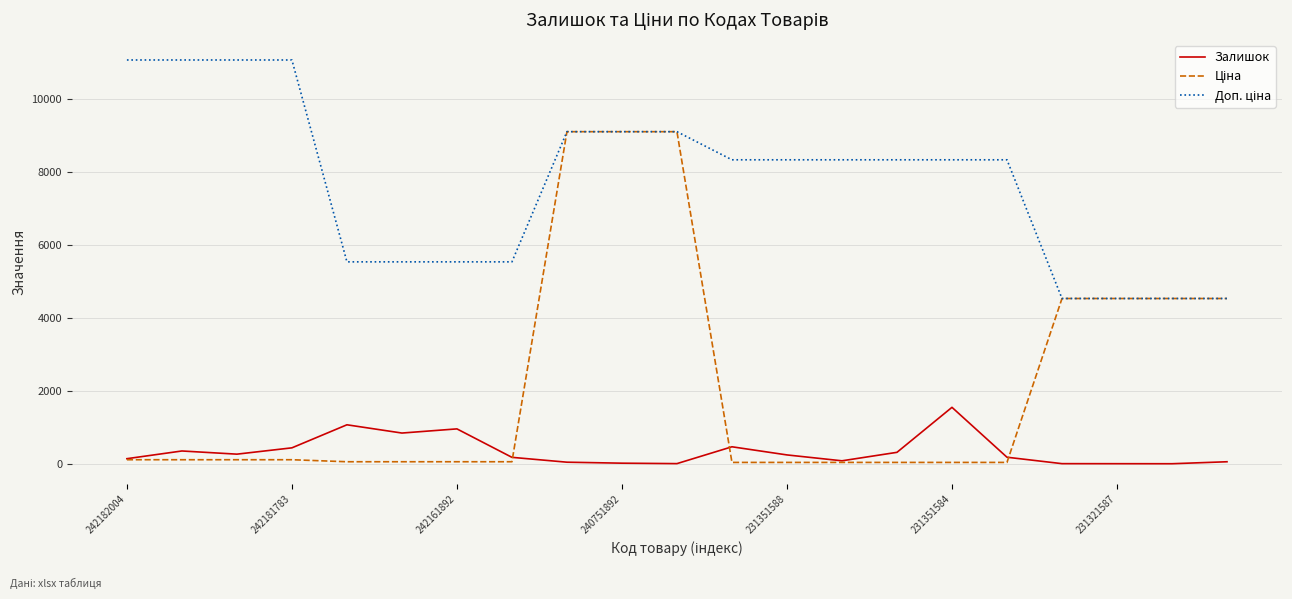

How many lines are shown in the chart?

3